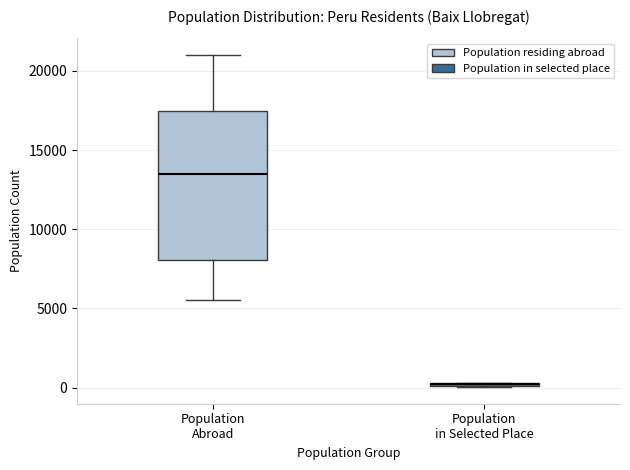

Where is the lower edge of the box for Population in Selected Place on the y-axis? The values are not printed on the chart, so give them approximately, as read against the axis.

0